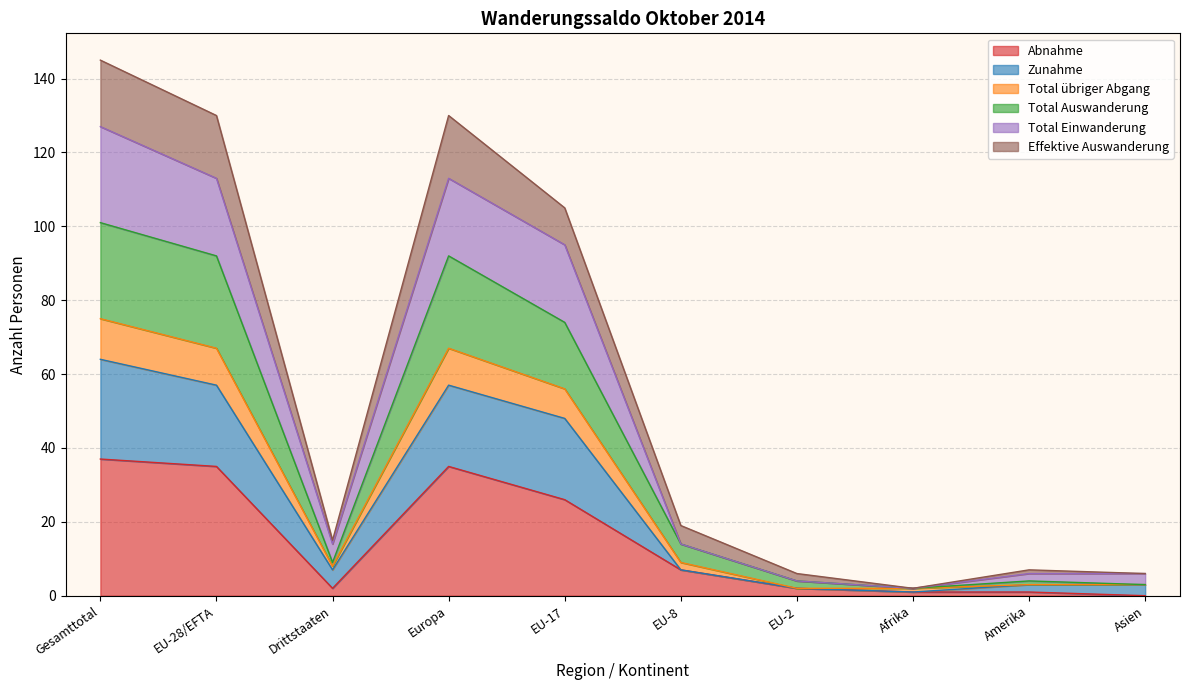

What value does the Total Einwanderung series have at EU-28/EFTA, to the nearest 50?

100